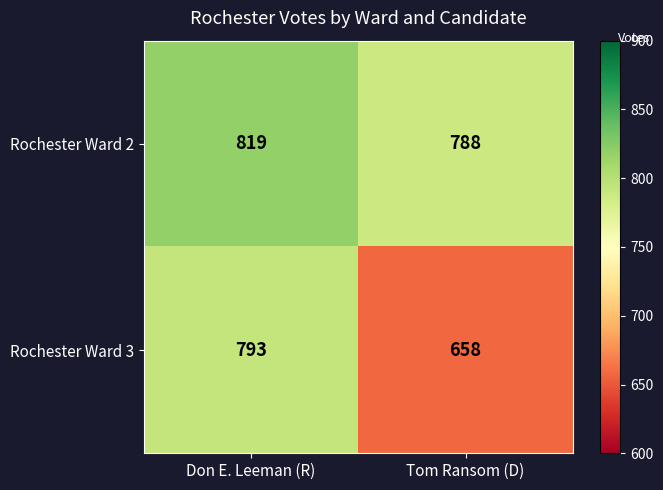

Which label corresponds to the largest value in the chart?

Don E. Leeman (R)